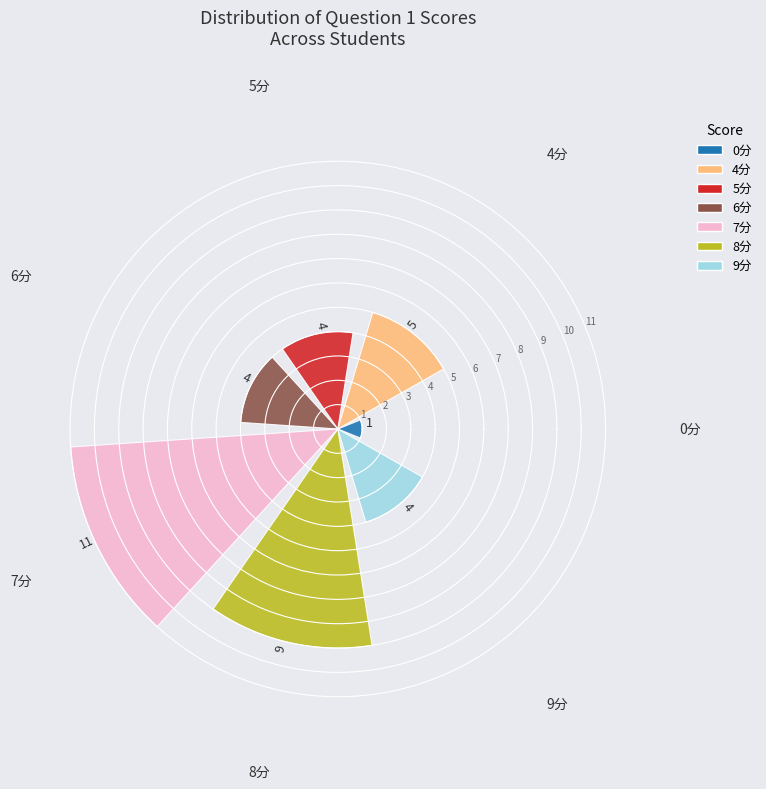

Count the values in the range 4 to 9.

5